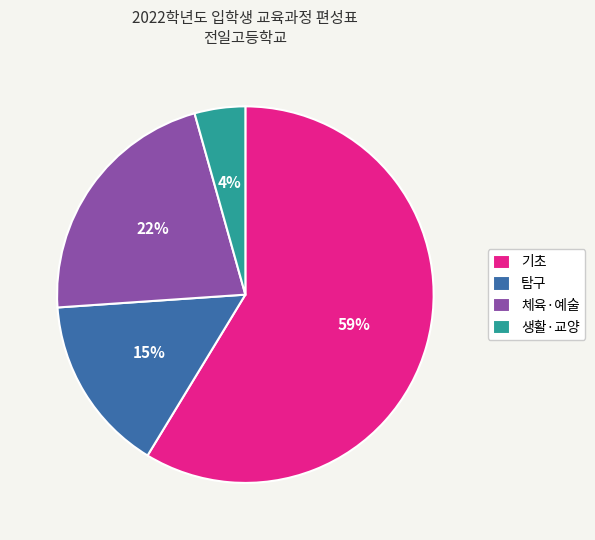

To the nearest percent, what percentage of the pie is 생활·교양?

4%